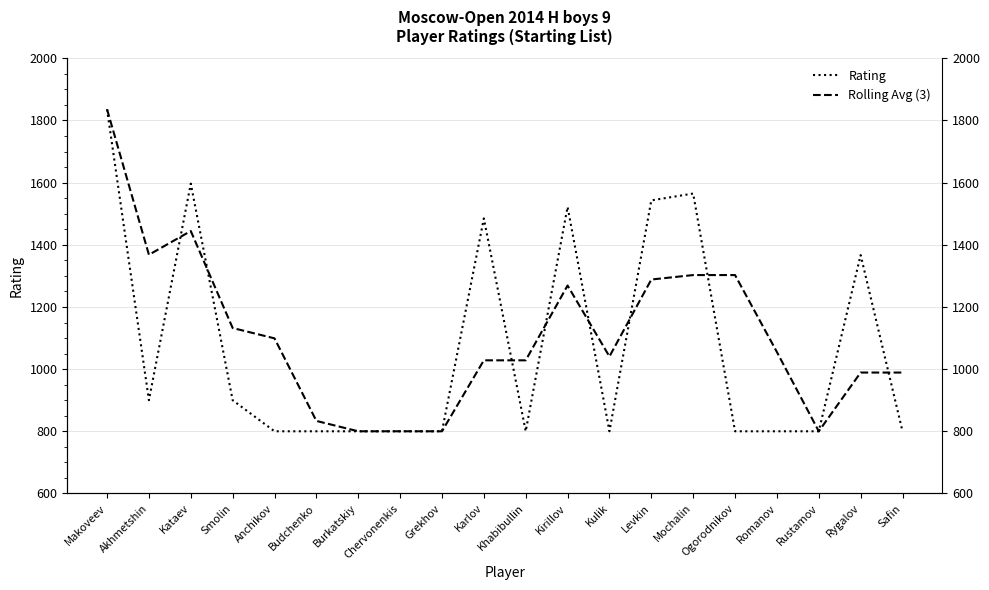

What is the total value across all series at Makoveev?

3672.0